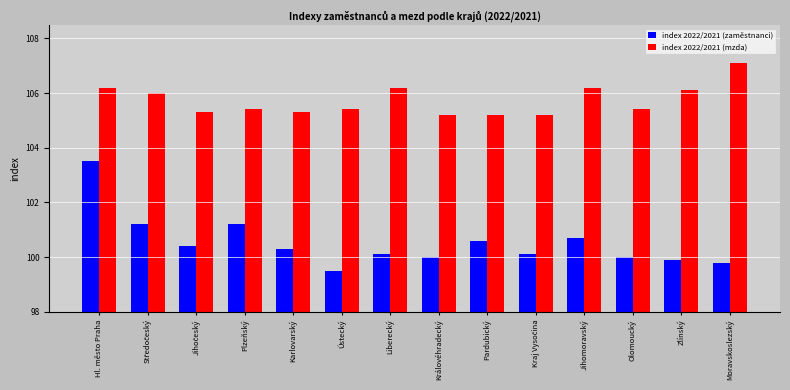

What is the greatest value displayed?

107.1